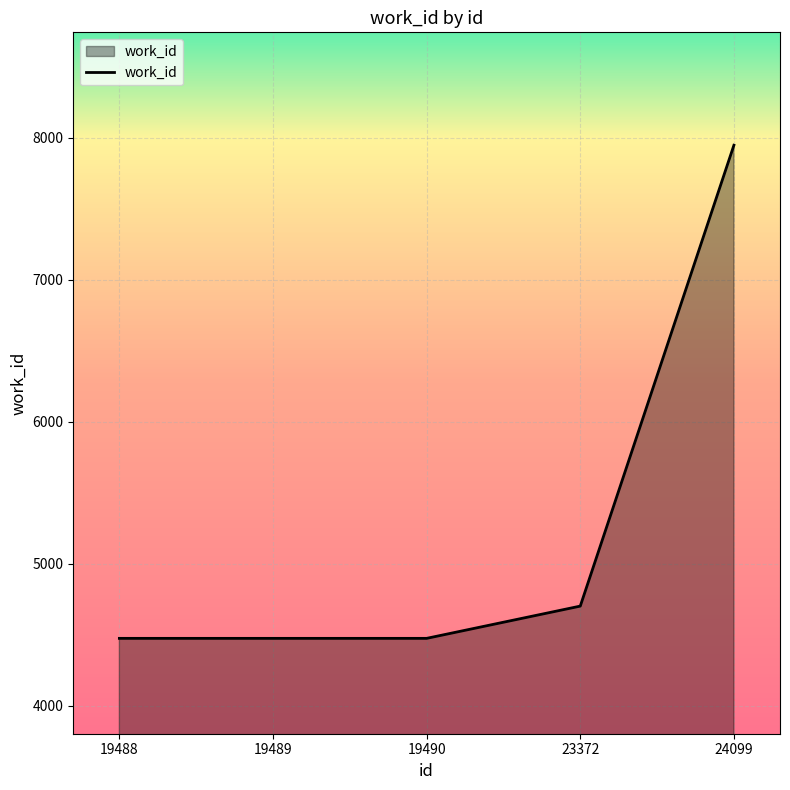

What is the difference between the maximum and minimum values?

3471